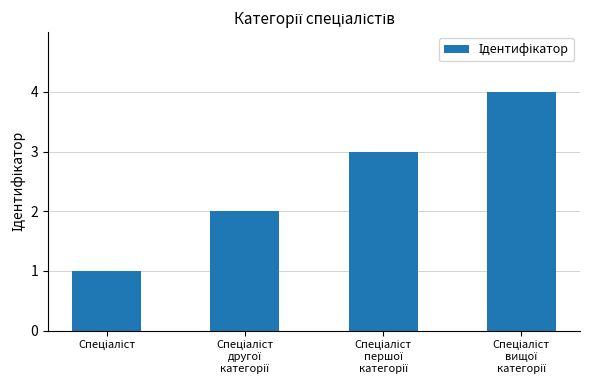

What is the greatest value displayed?

4